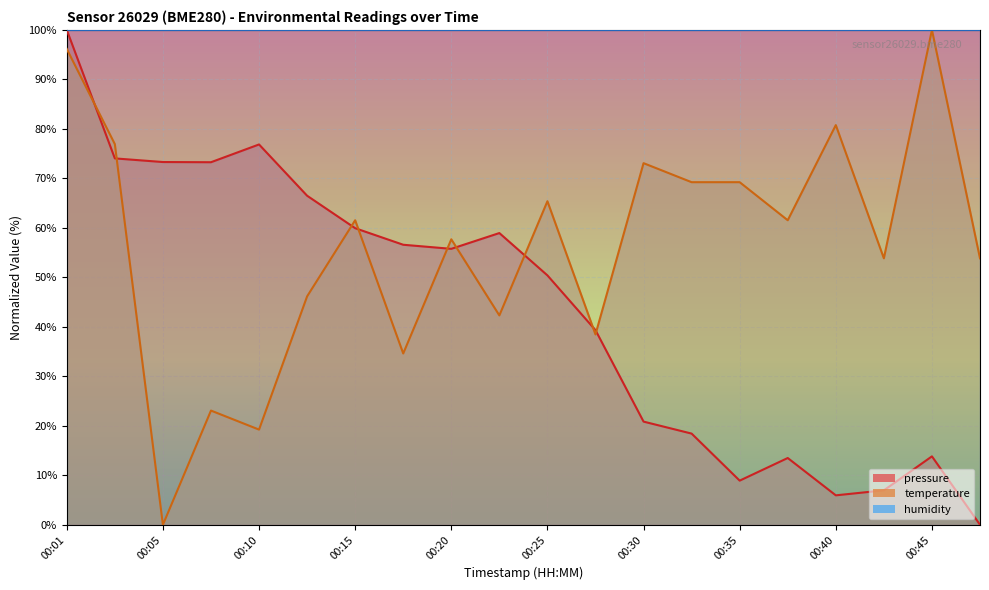

Which series changed the most between 00:03 and 00:25?

pressure